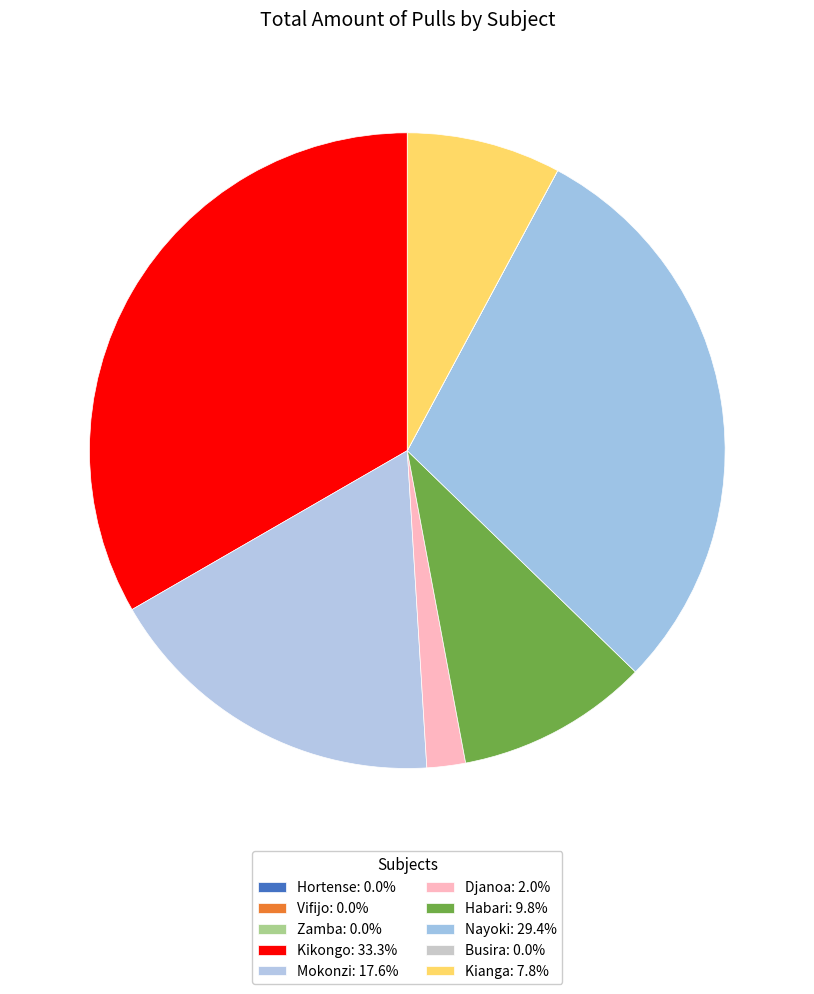

Is Kianga the majority of the pie?

No